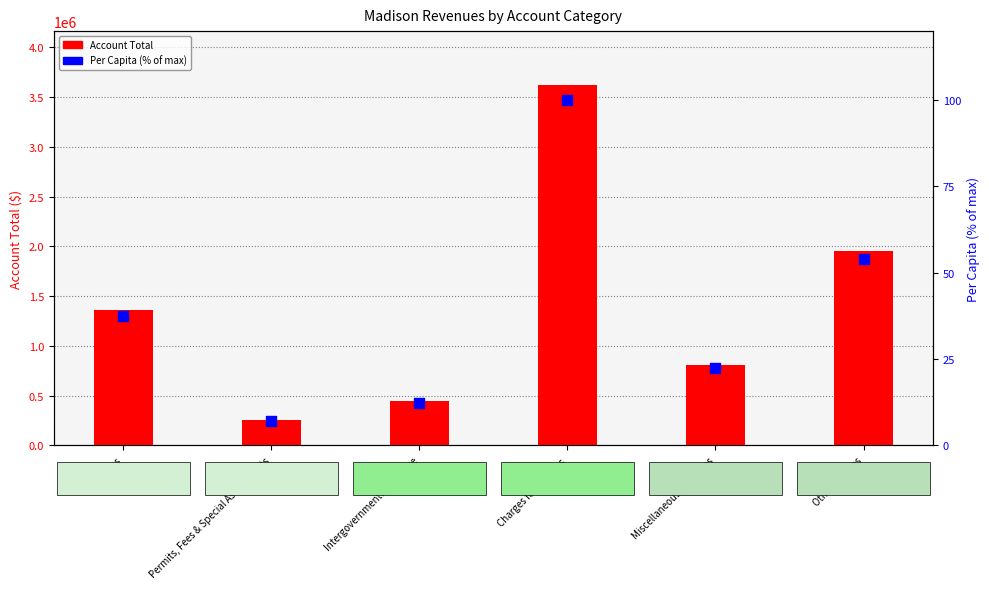

What are all the series names shown in the legend?

Account Total, Per Capita (% of max)